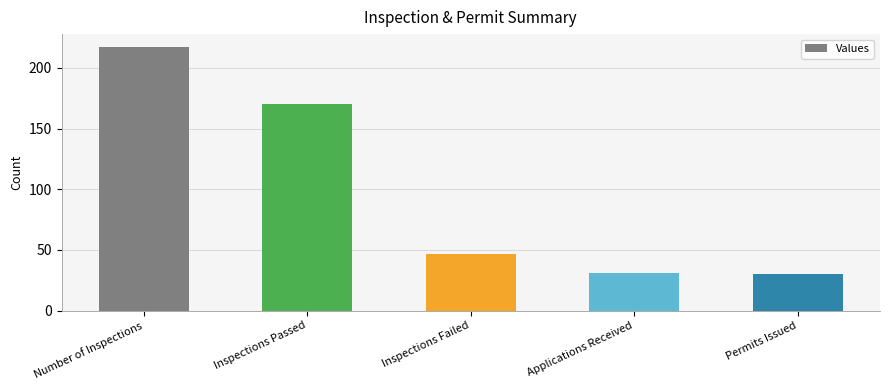

Reading right to left, list all the values displayed in this chart.

30	31	47	170	217